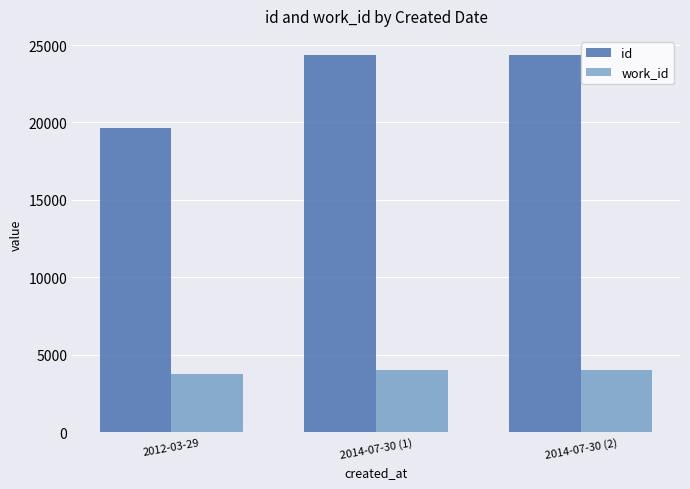

Are the bars horizontal?

No